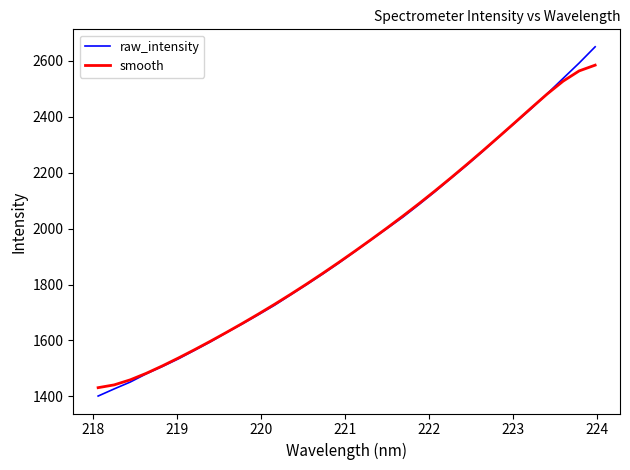

What is the maximum value for smooth?

2584.9